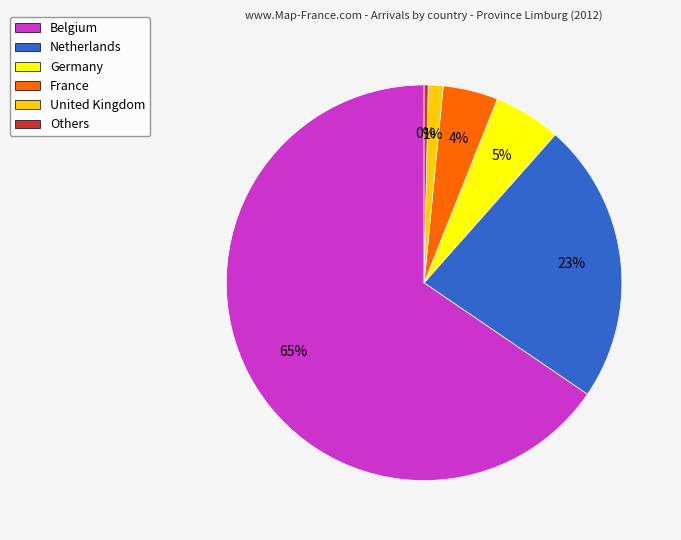

What percentage is the Germany slice, to the nearest percent?

5%